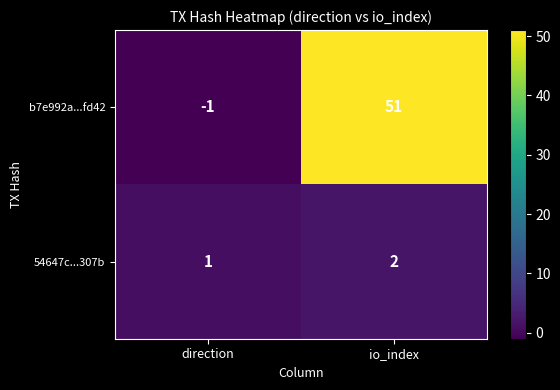

What is the spread (max minus min) of values at io_index?

49